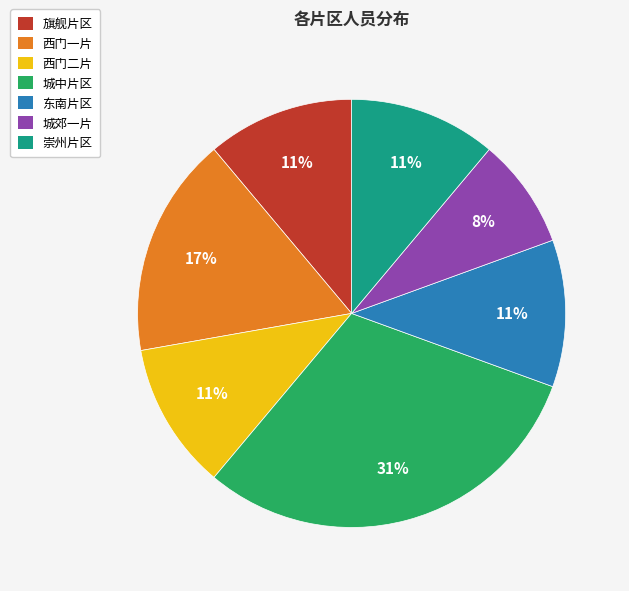

To the nearest percent, what is the average slice percentage?

14%